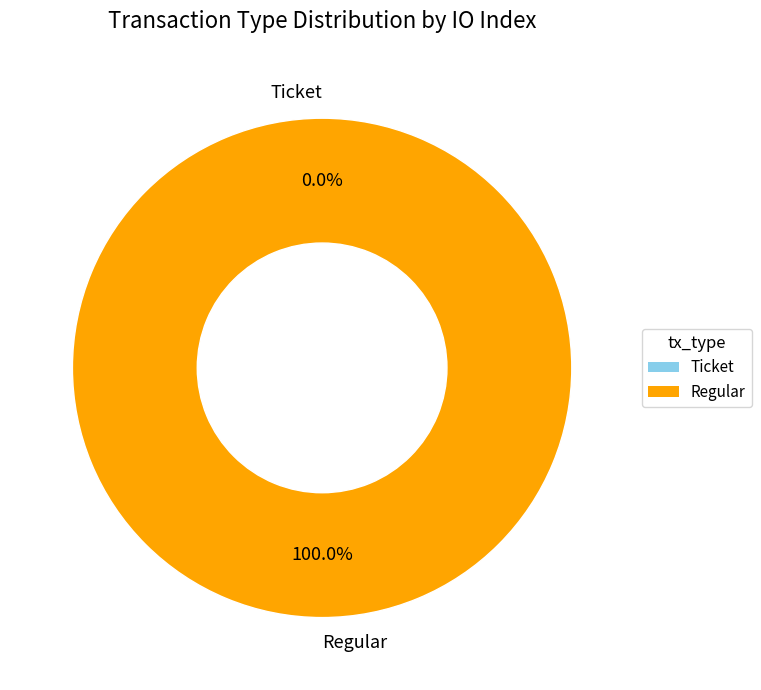

To the nearest percent, what is the average slice percentage?

50%